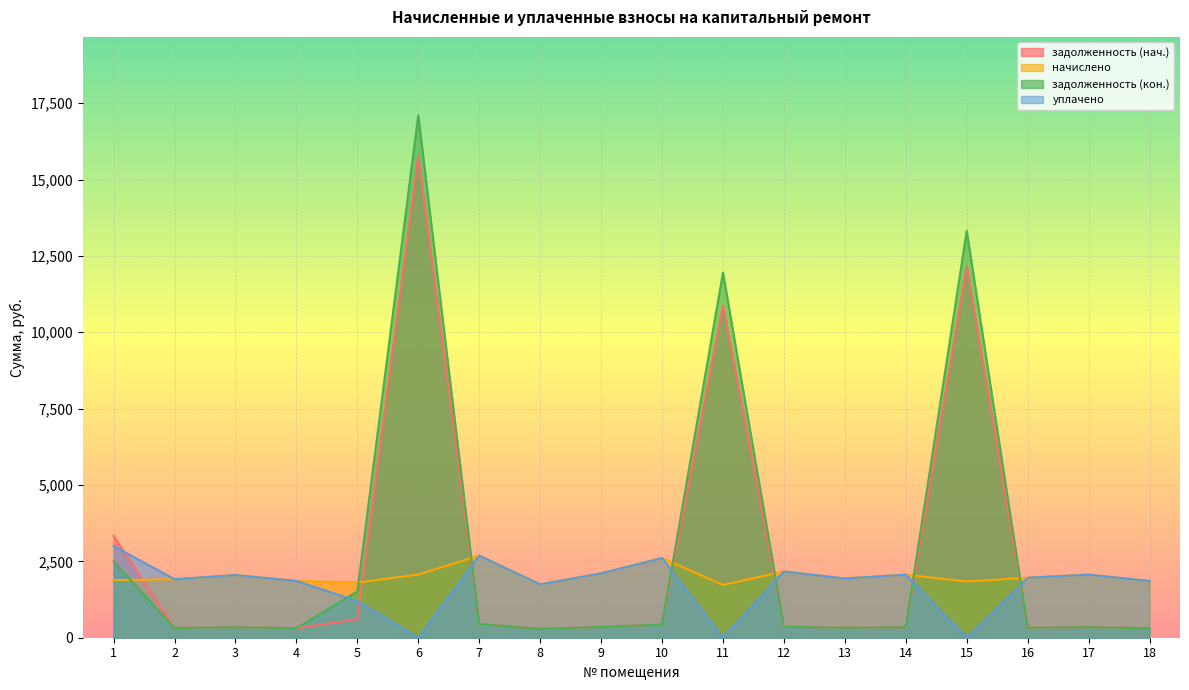

Between 18 and 3, which is larger?

3